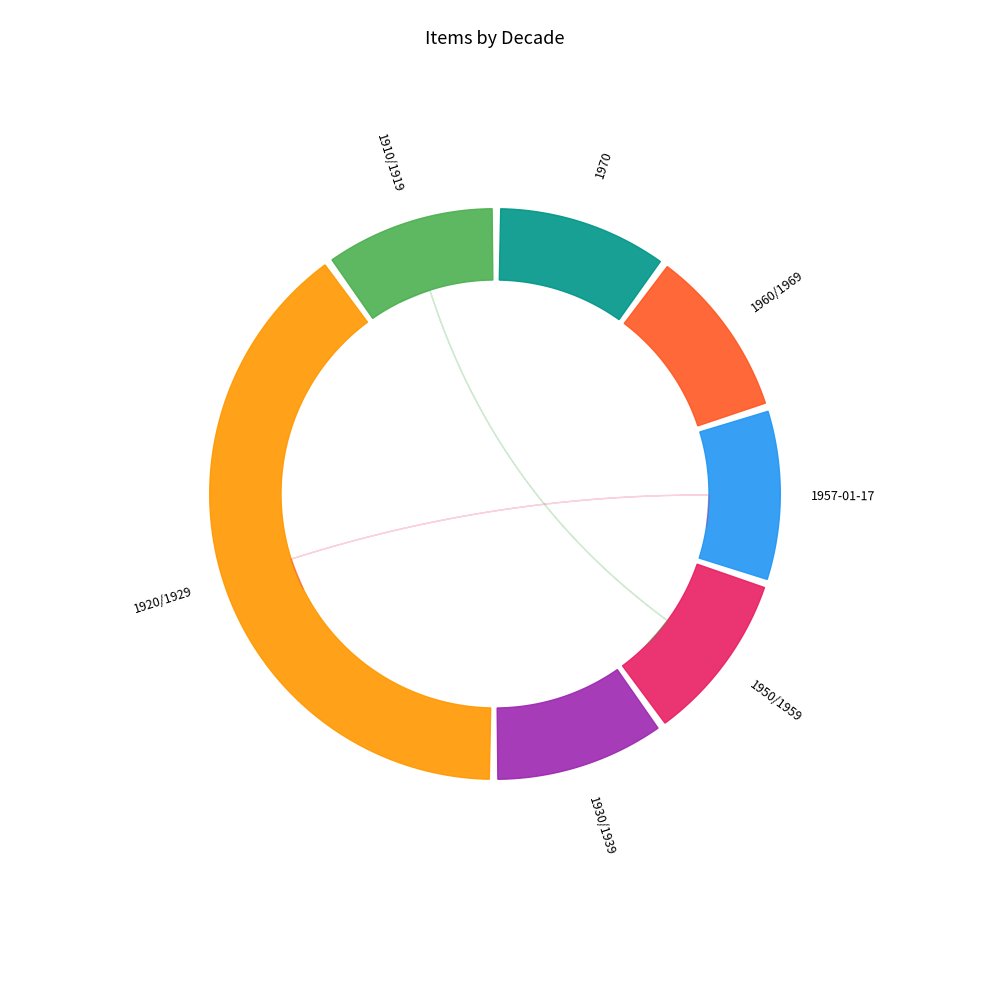

Rank the categories by value from highest to lowest.

1920/1929, 1910/1919, 1930/1939, 1950/1959, 1957-01-17, 1960/1969, 1970